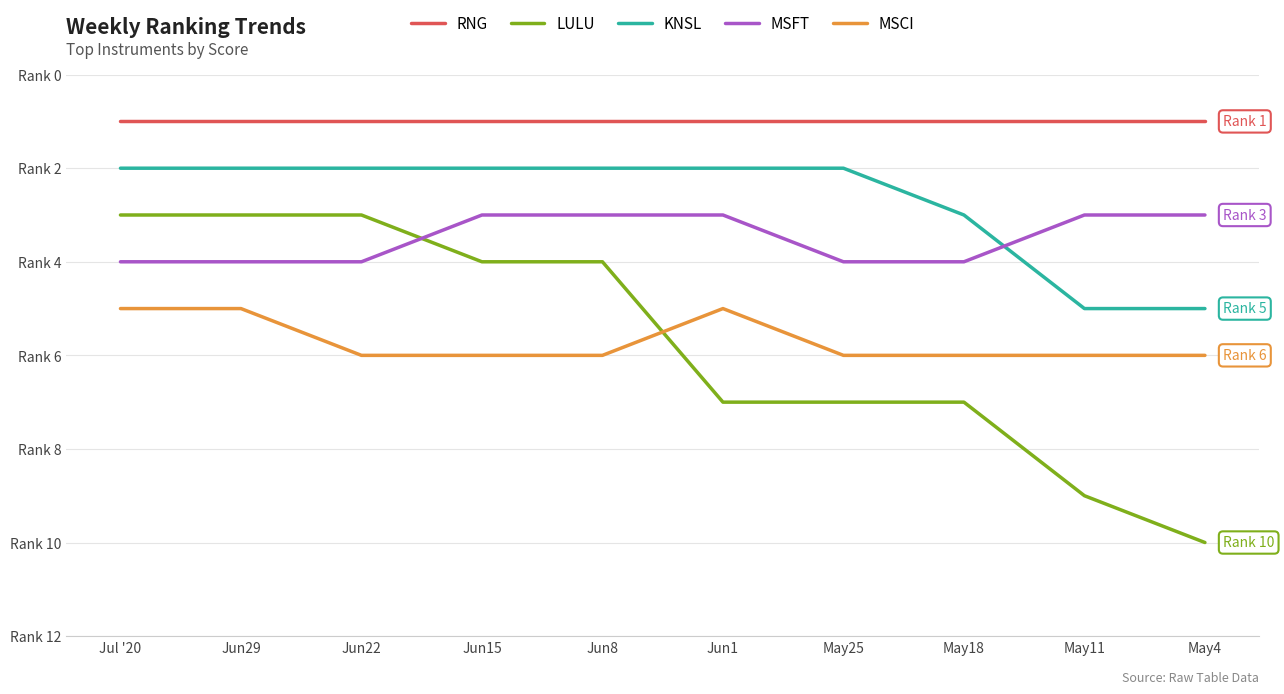

Which series has the widest spread of values?

LULU